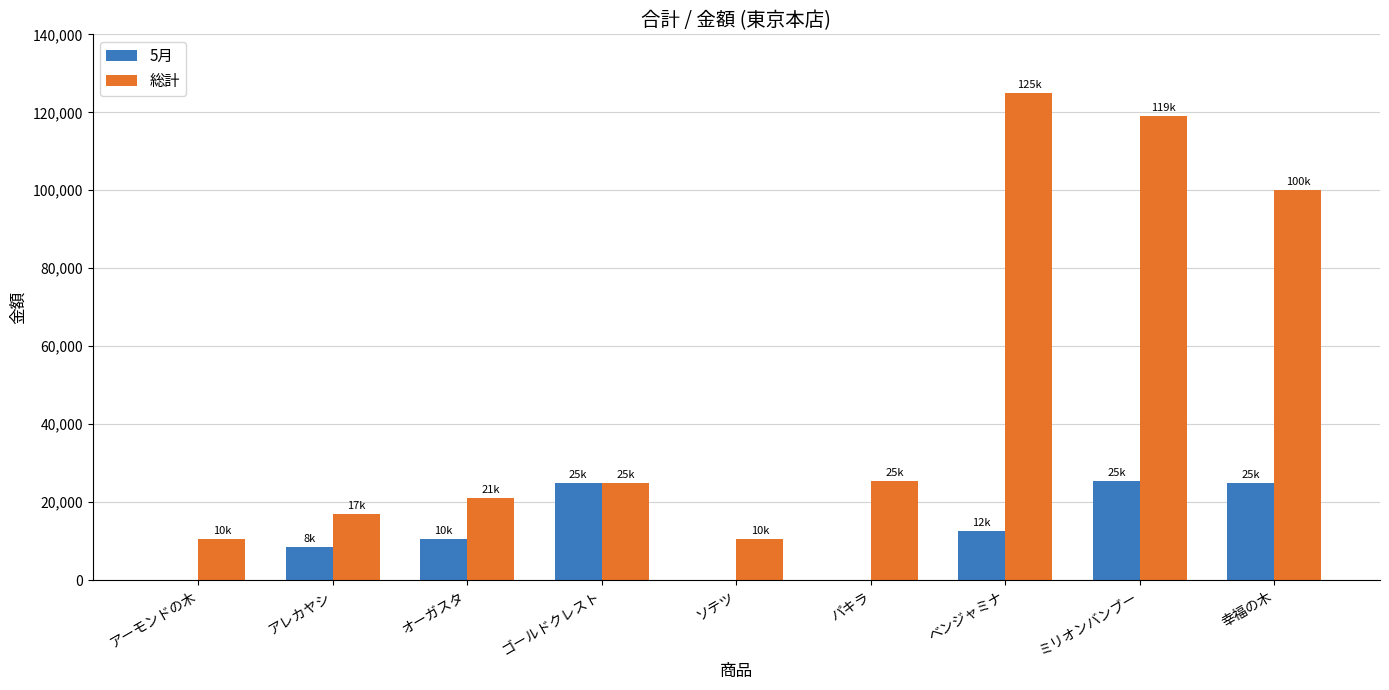

The 総計 series shows 5064 at アレカヤシ. True or false?

False